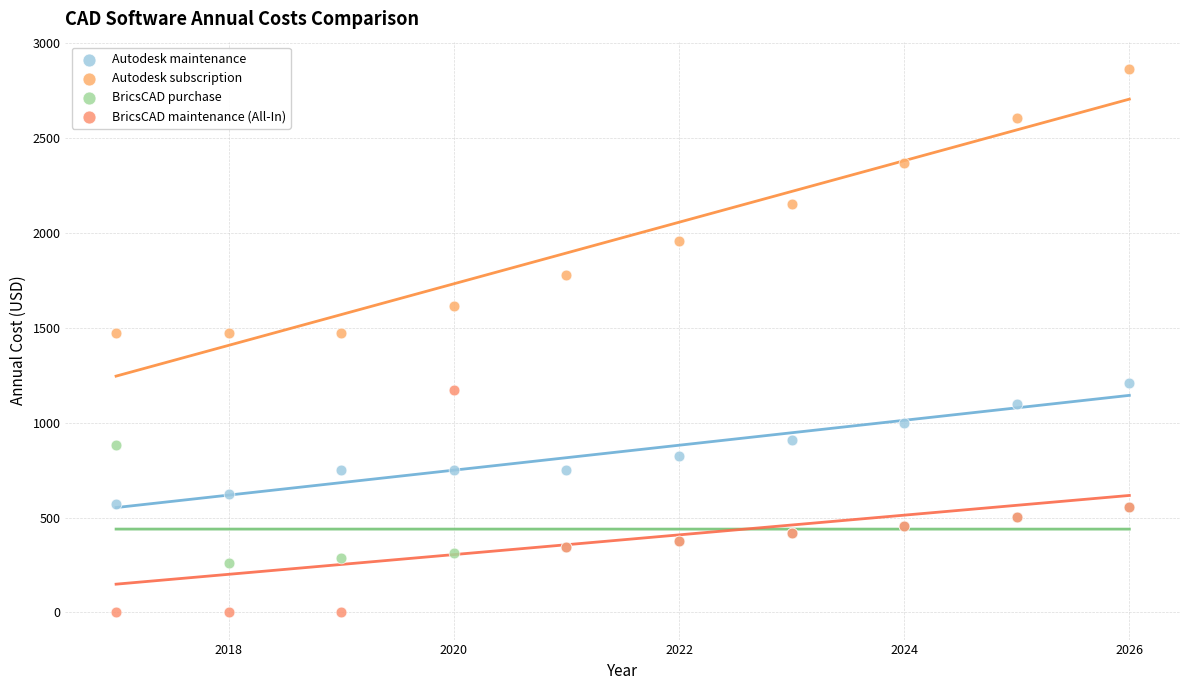

Which series contains the highest Y value?

Autodesk subscription